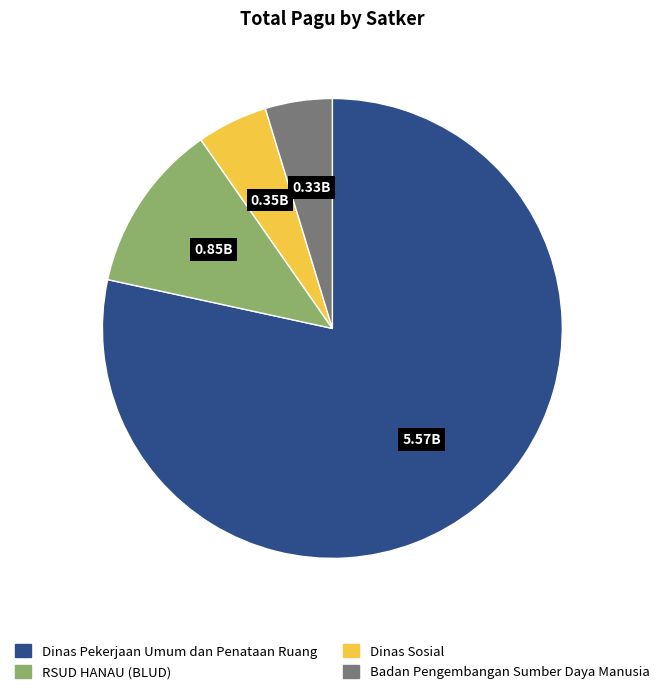

Is there a majority slice in this chart?

Yes